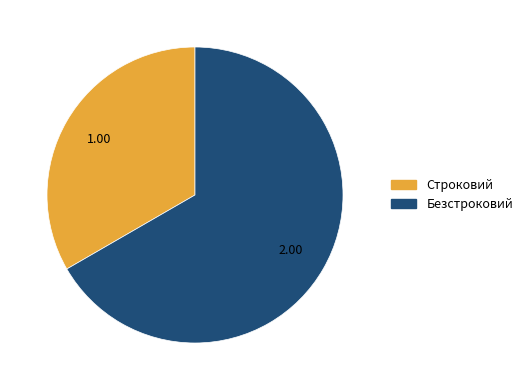

Which category has the smallest portion of the pie?

Строковий